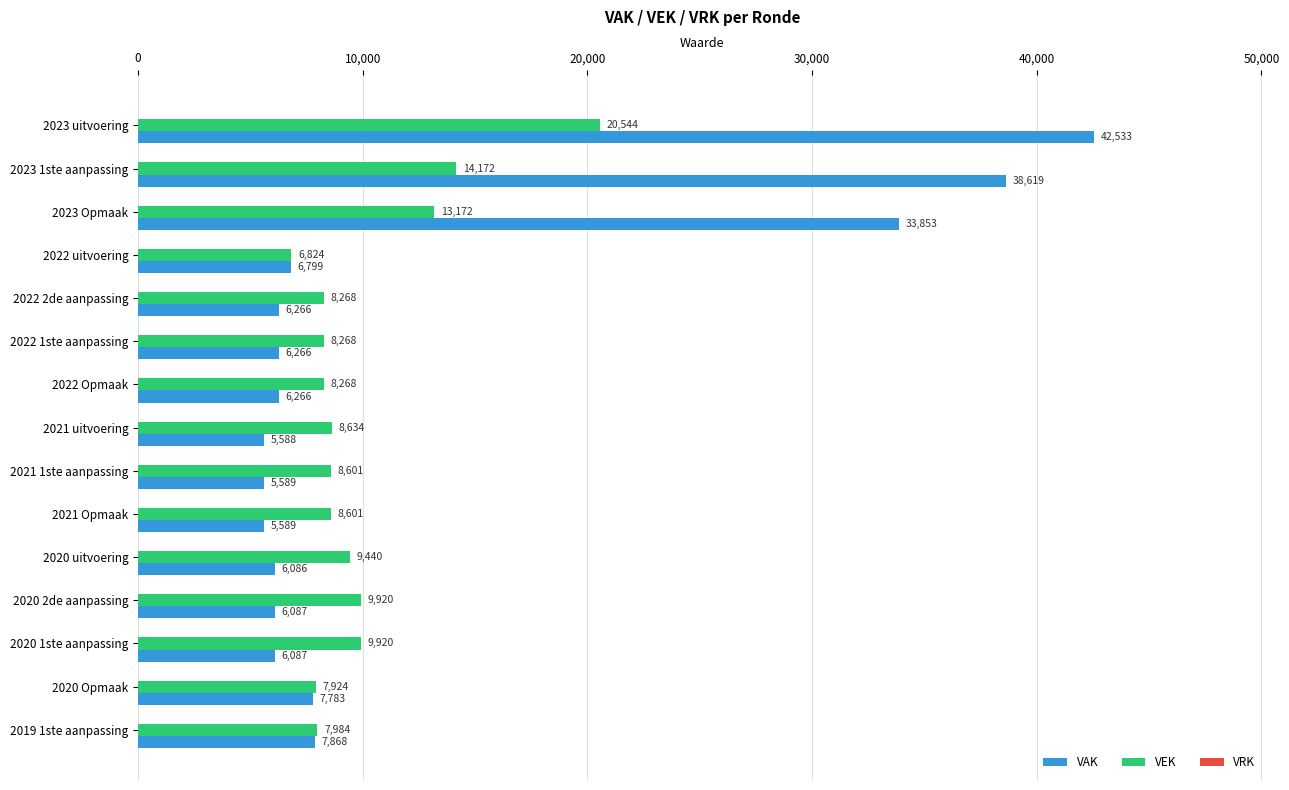

Is the value of VEK at 2020 uitvoering greater than the value of VAK at 2021 Opmaak?

Yes